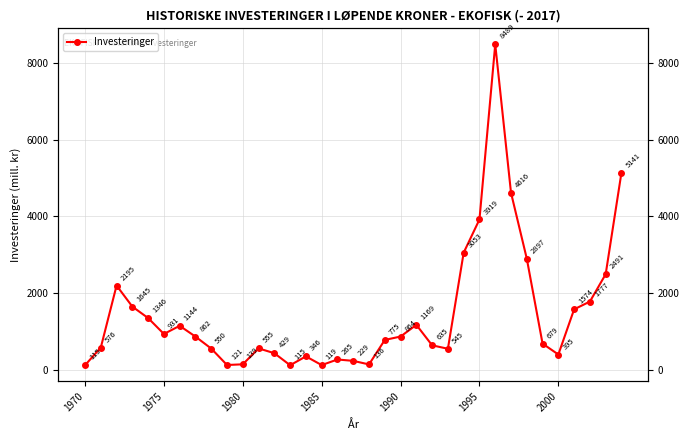

How many values are below 775?

17